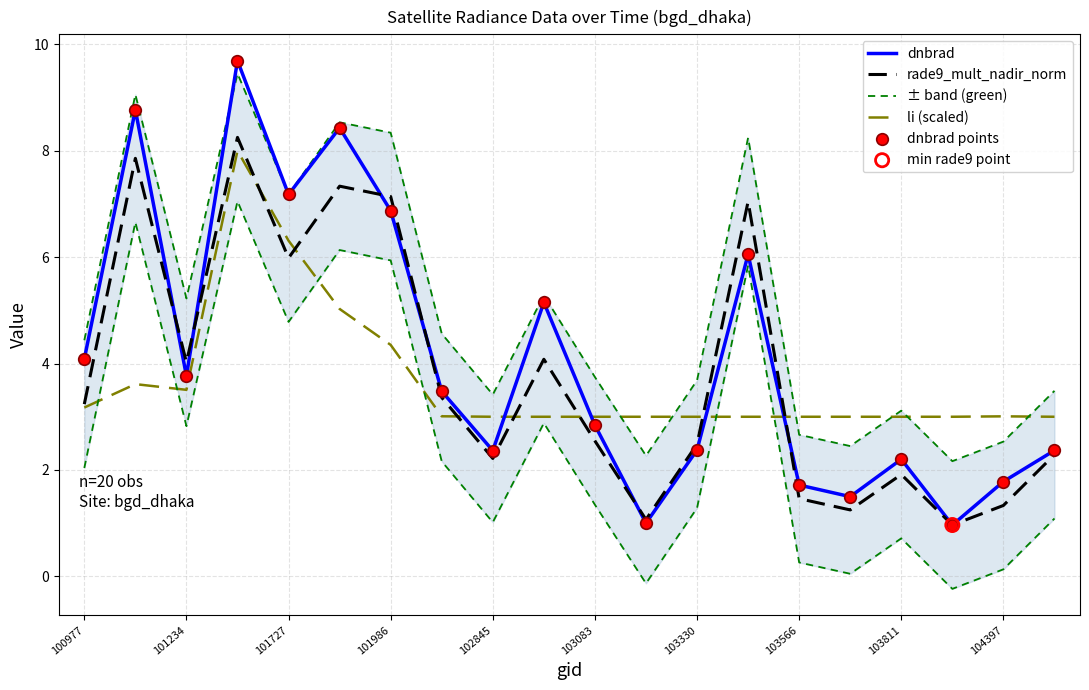

At how many categories does at least one series exceed 9?

2